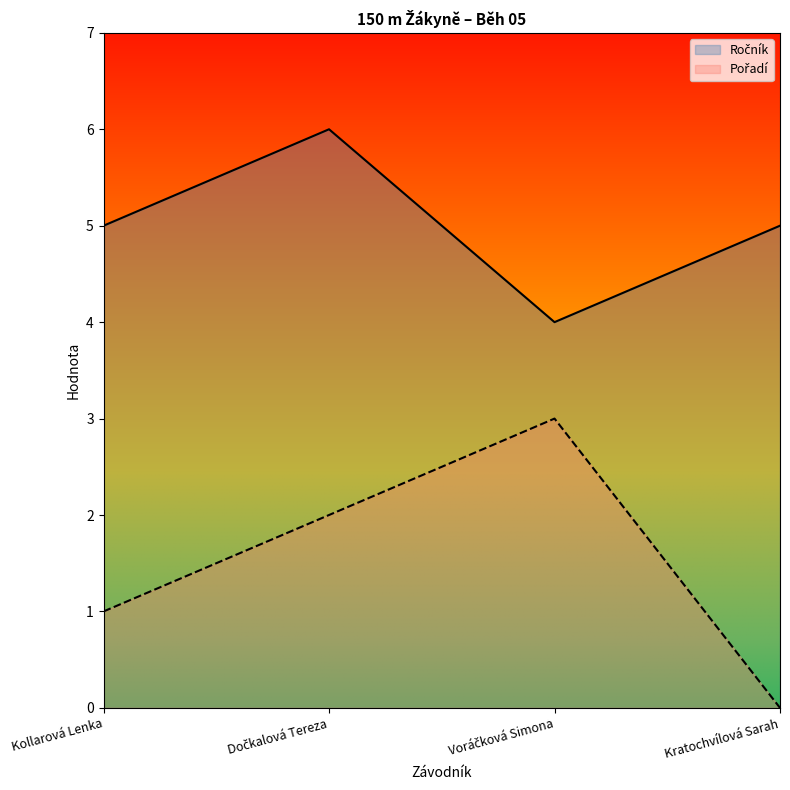

True or false: Ročník and Pořadí intersect in this chart.

False